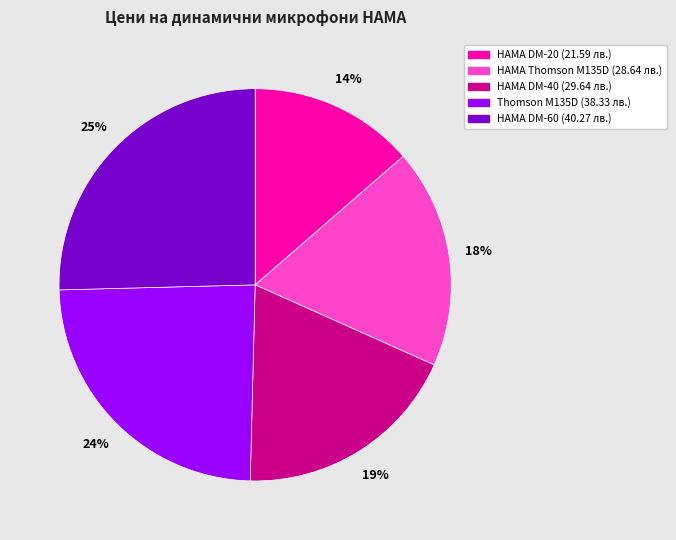

Which slice is the largest?

HAMA DM-60